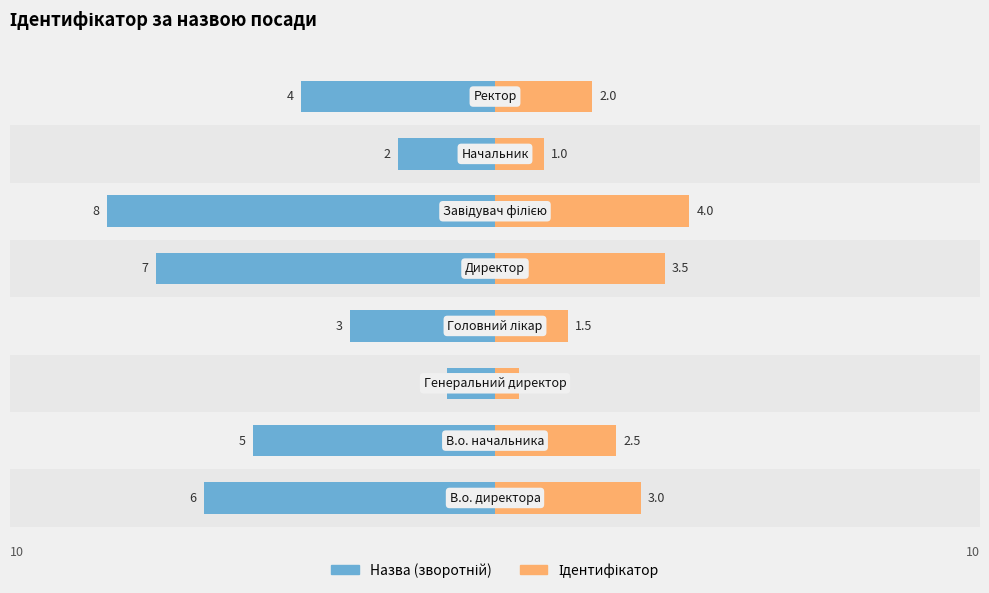

Reading right to left, extract all data points from this chart.

Назва (зворотній): 7.5=-4.0	5.0=-2.0	2.5=-8.0	0.0=-7.0	−2.5=-3.0	−5.0=-1.0	−7.5=-5.0	−10.0=-6.0
Ідентифікатор: 7.5=2.0	5.0=1.0	2.5=4.0	0.0=3.5	−2.5=1.5	−5.0=0.5	−7.5=2.5	−10.0=3.0